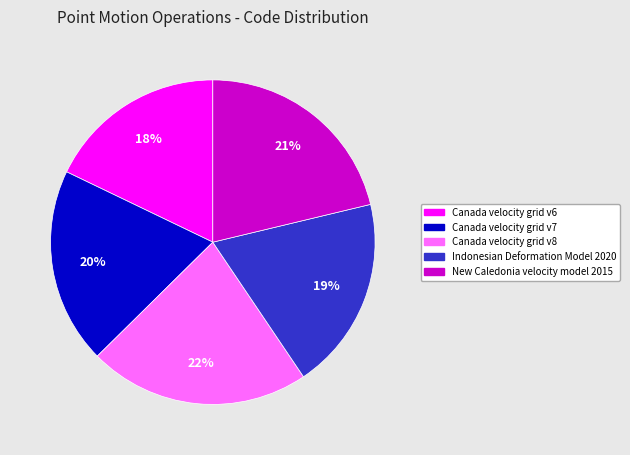

Is the sum of Indonesian Deformation Model 2020 and Canada velocity grid v6 greater than half?

No